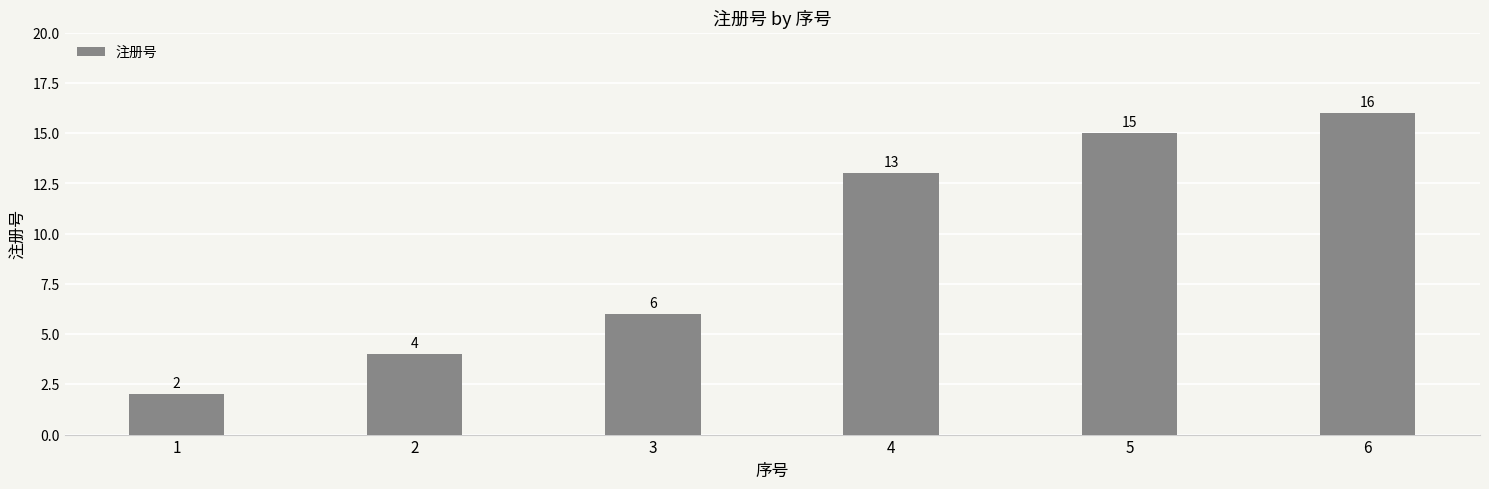

Which category has the lowest value across all series?

1